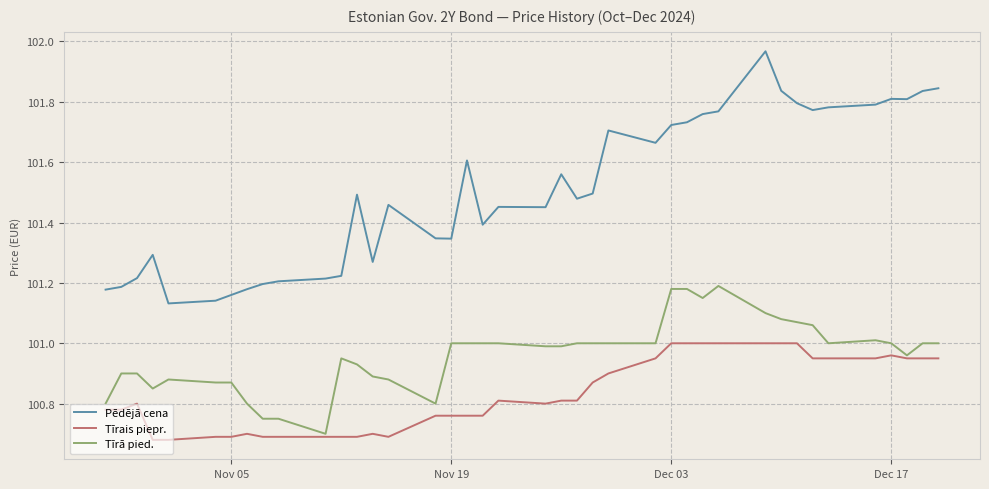

List the series in order of their overall mean, highest first.

Pēdējā cena, Tīrā pied., Tīrais piepr.